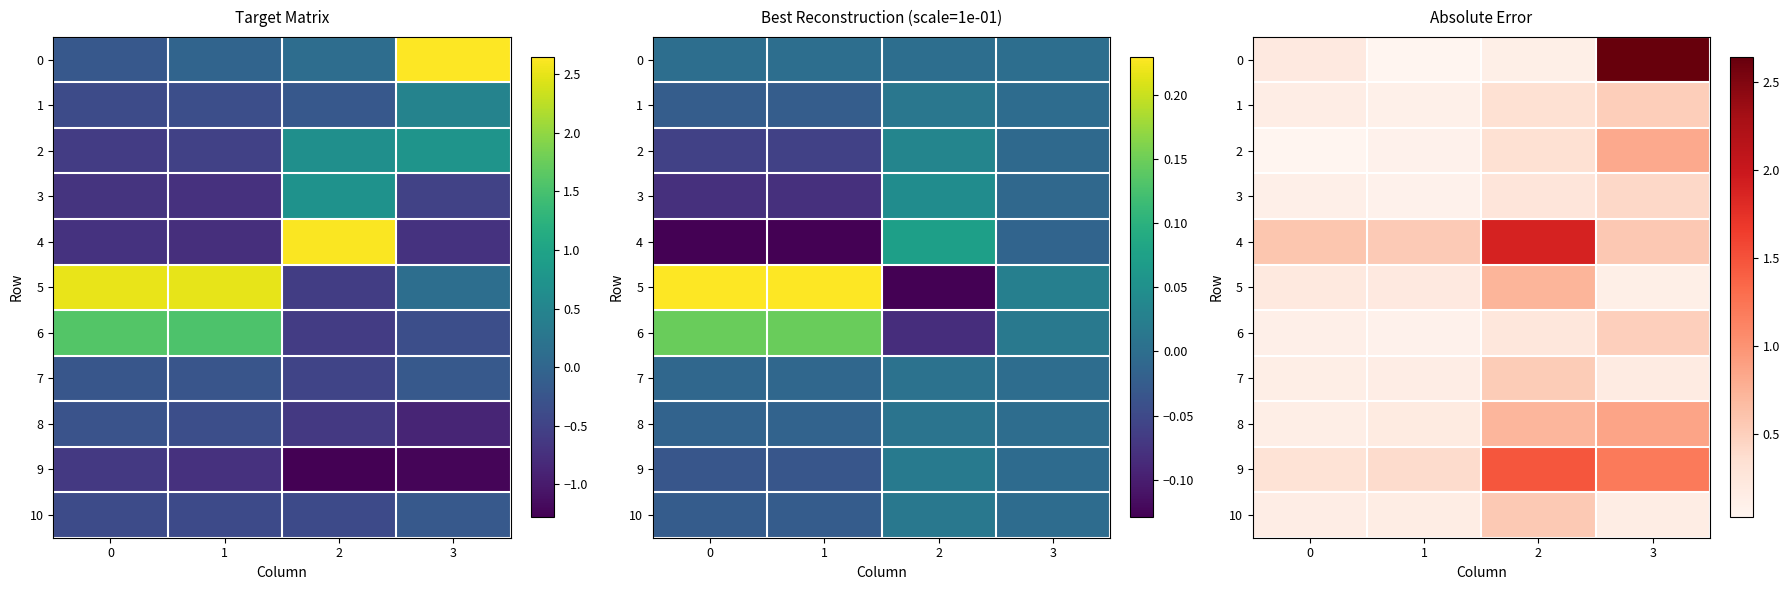

What is the average value of the 3 series?

0.2